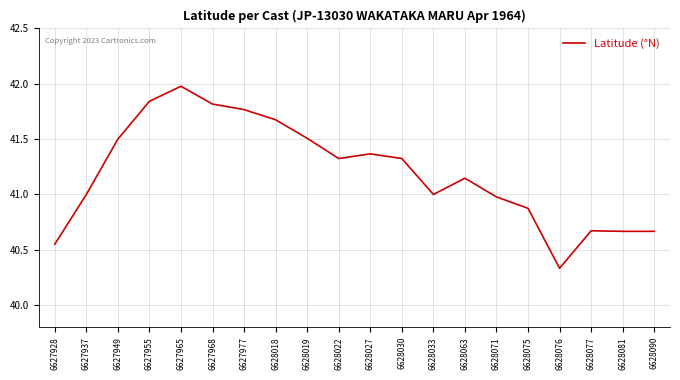

What is the difference between the values at 6627955 and 6627965?

0.1